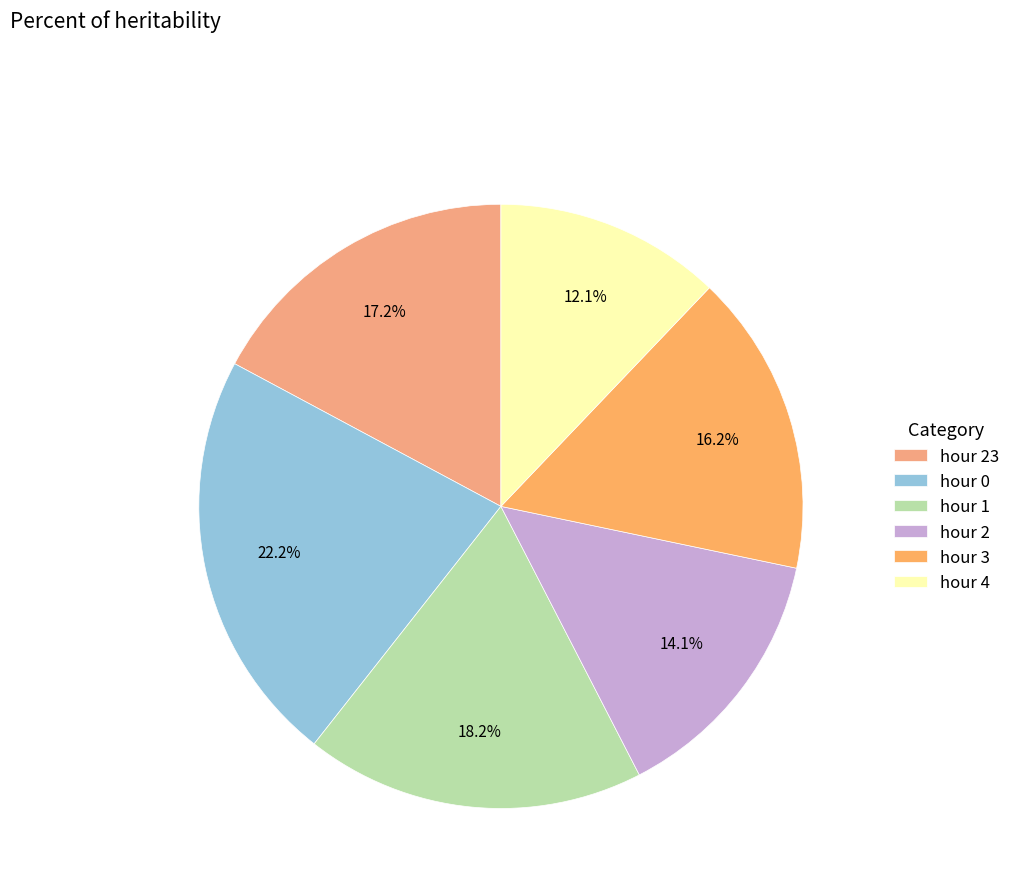

Rank the categories by value from lowest to highest.

hour 4, hour 2, hour 3, hour 23, hour 1, hour 0